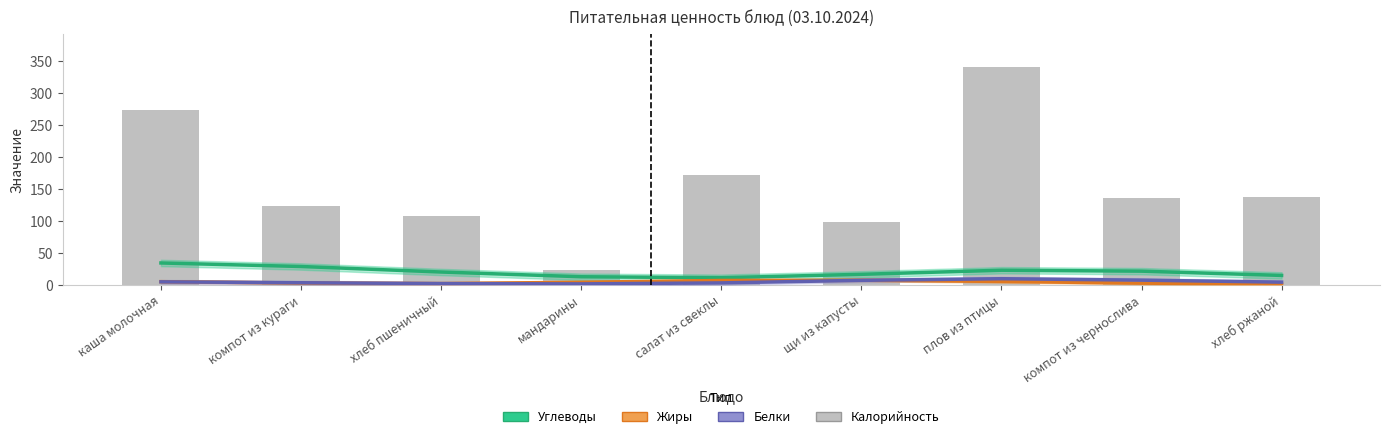

How many values in the Белки series are below 4?

4